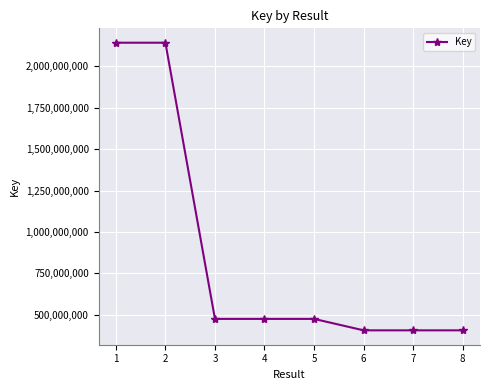

Is it true that the value at 2 is 2141529947?

True